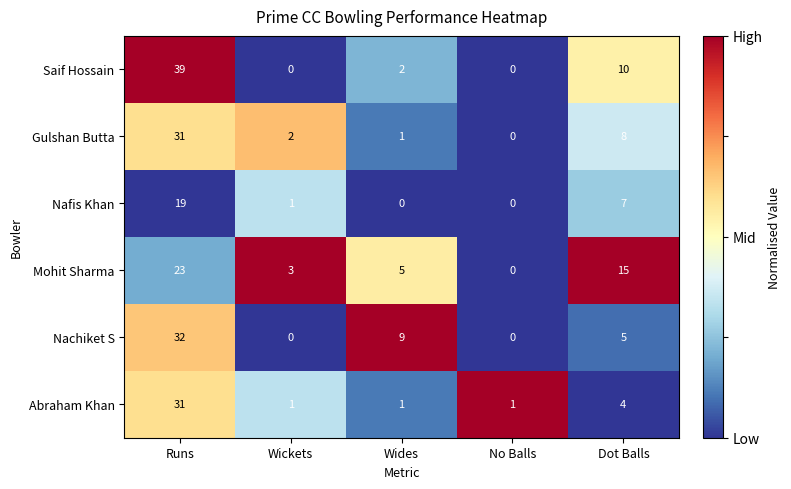

What is the total value across all series at Wides?

18